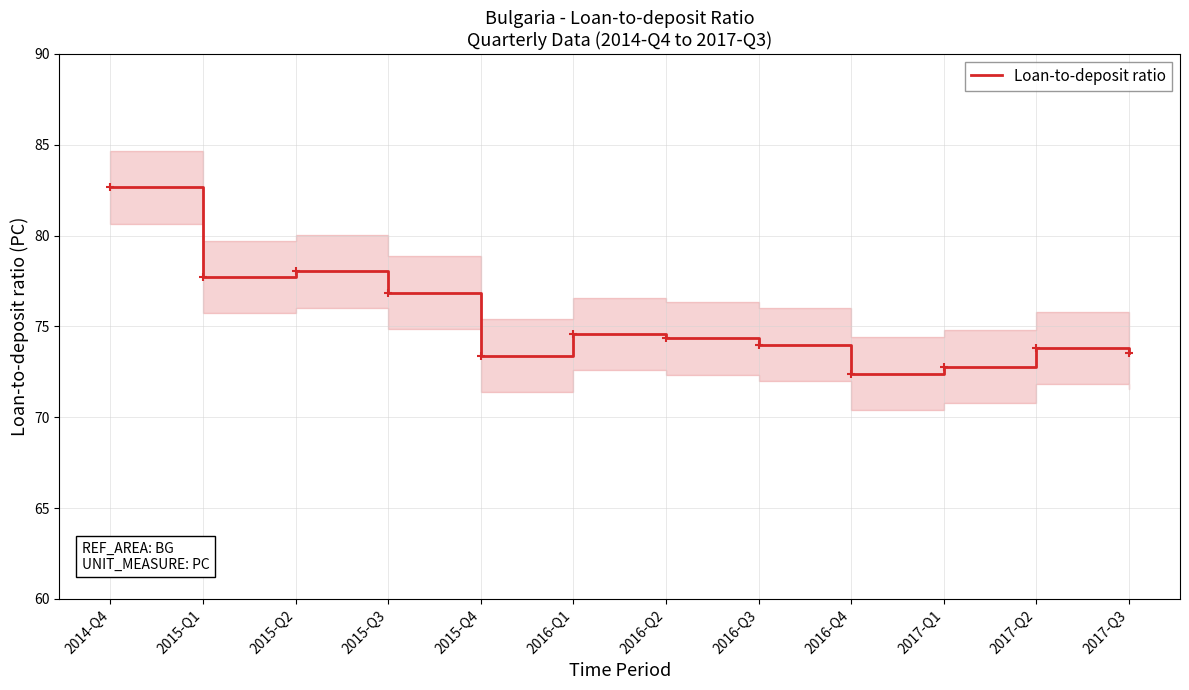

What is the minimum value for Loan-to-deposit ratio?

72.4